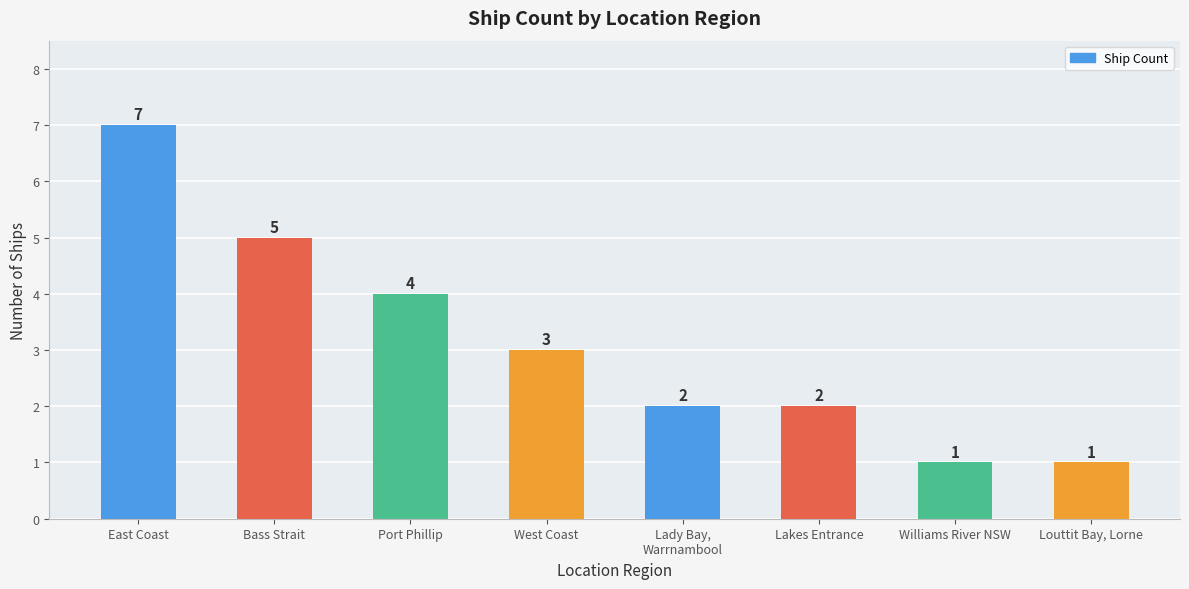

Which has a higher value, Lakes Entrance or West Coast?

West Coast